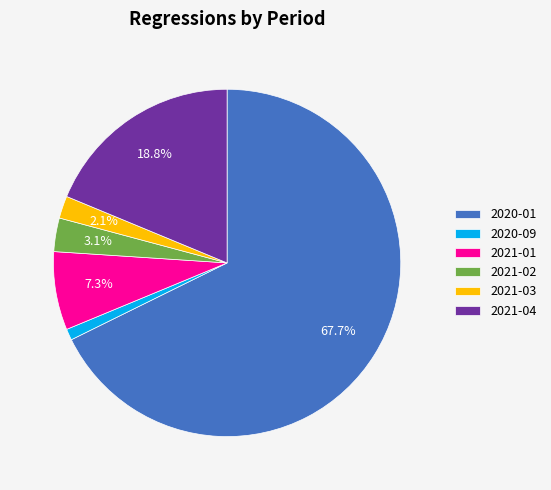

Which category has the smallest portion of the pie?

2020-09